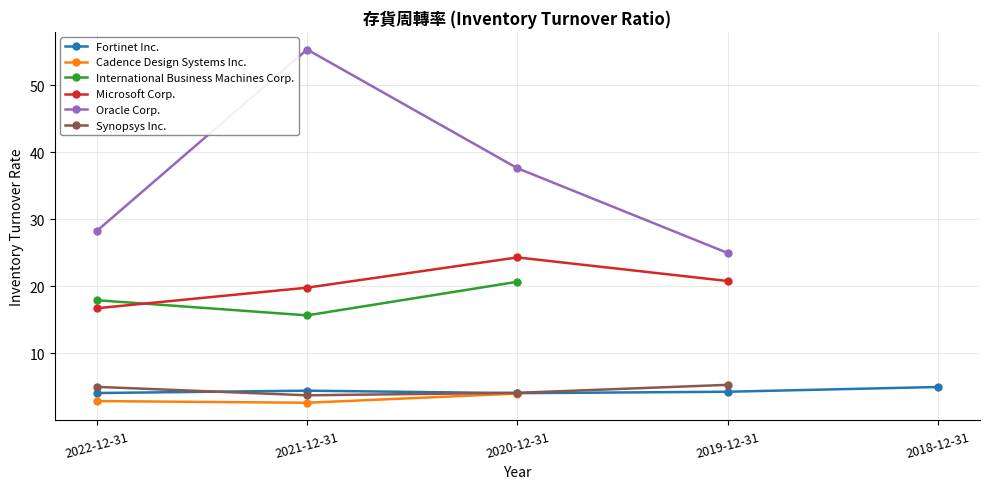

How many series are shown in this chart?

6